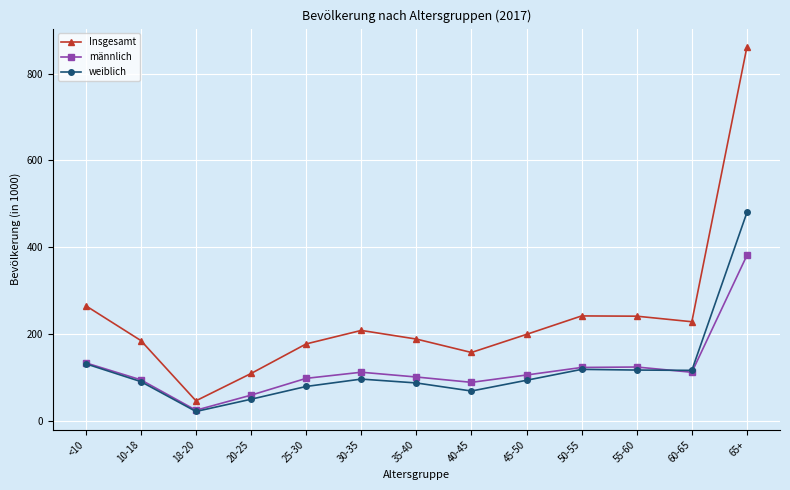

Where is the first local minimum for männlich?

18-20